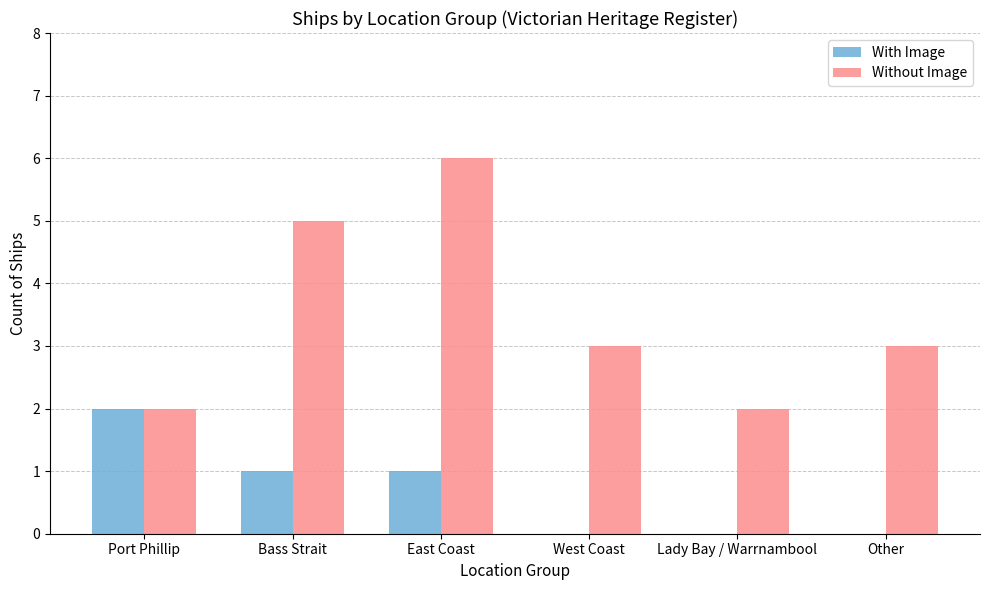

Which category has the highest value in the With Image series?

Port Phillip